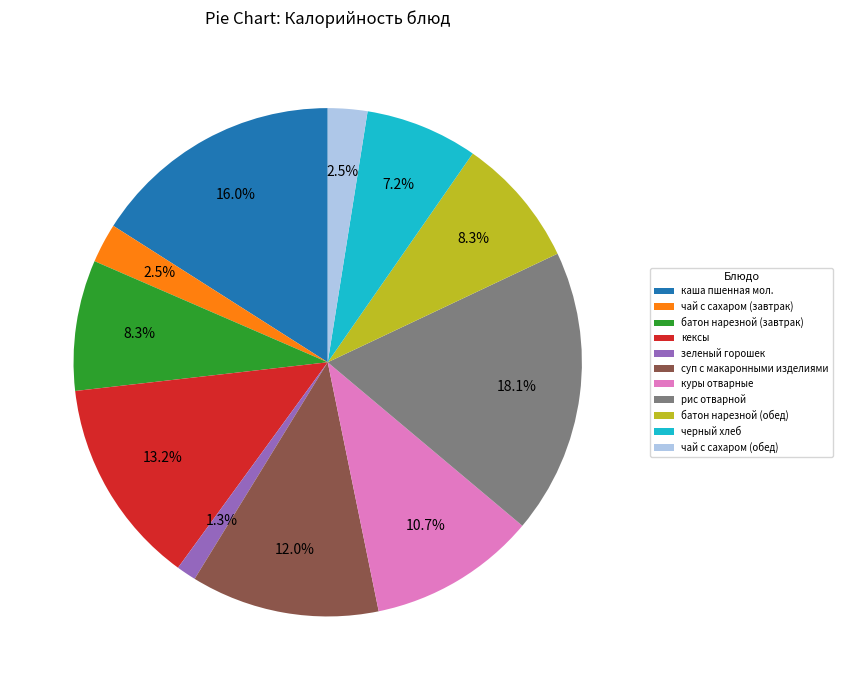

How many slices are in this pie chart?

11